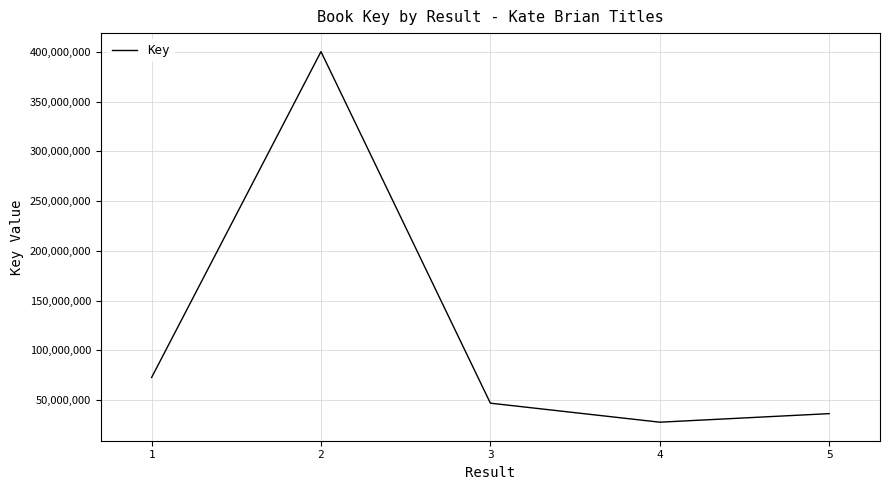

Between 2 and 4, which is larger?

2